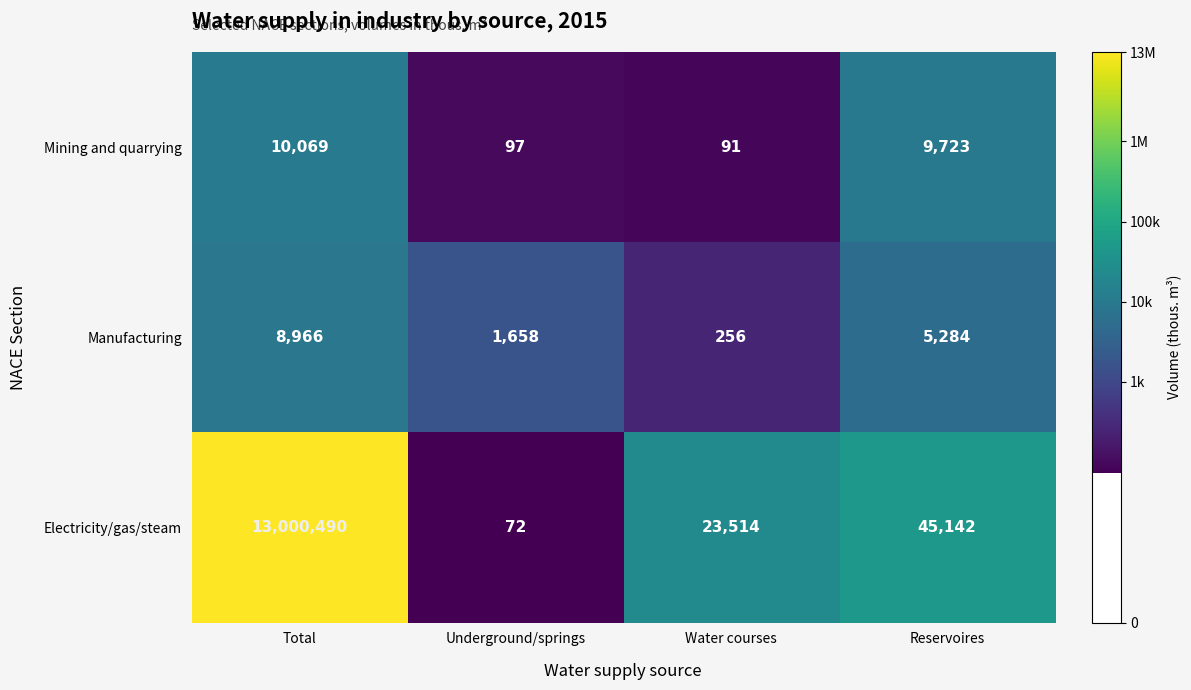

At which label does Electricity/gas/steam first exceed 45142?

Total